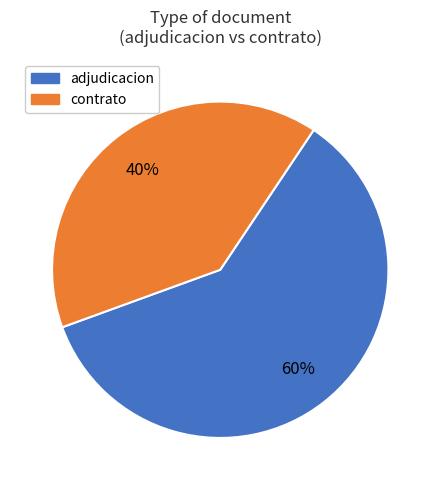

How many segments does this pie chart have?

2